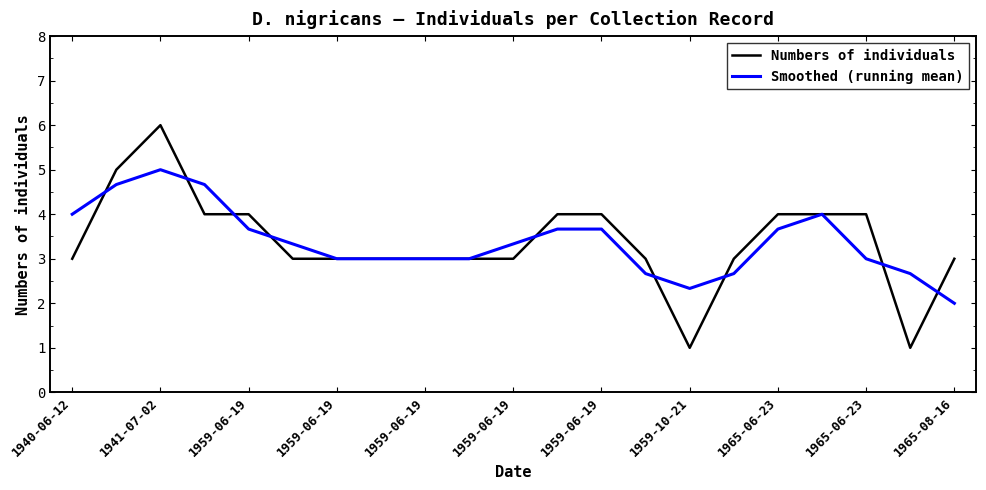

Rank the series by their maximum value, from highest to lowest.

Numbers of individuals, Smoothed (running mean)